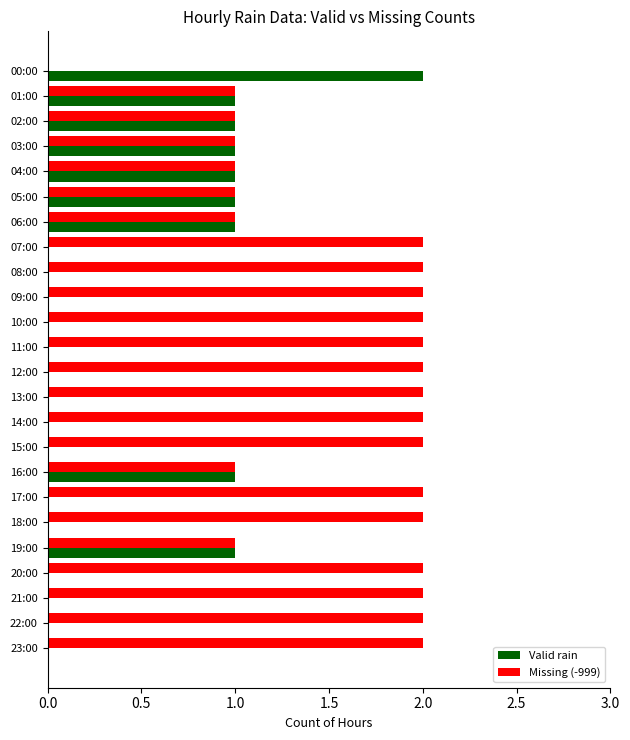

Is the value of Valid rain at 23:00 greater than the value of Missing (-999) at 10:00?

No